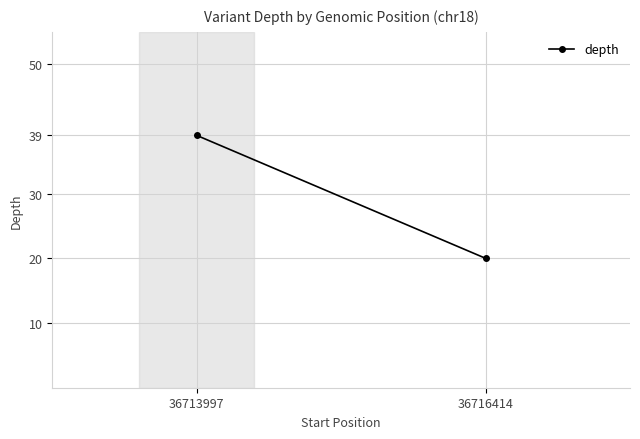

At which category does the chart reach its minimum across all series?

36716414